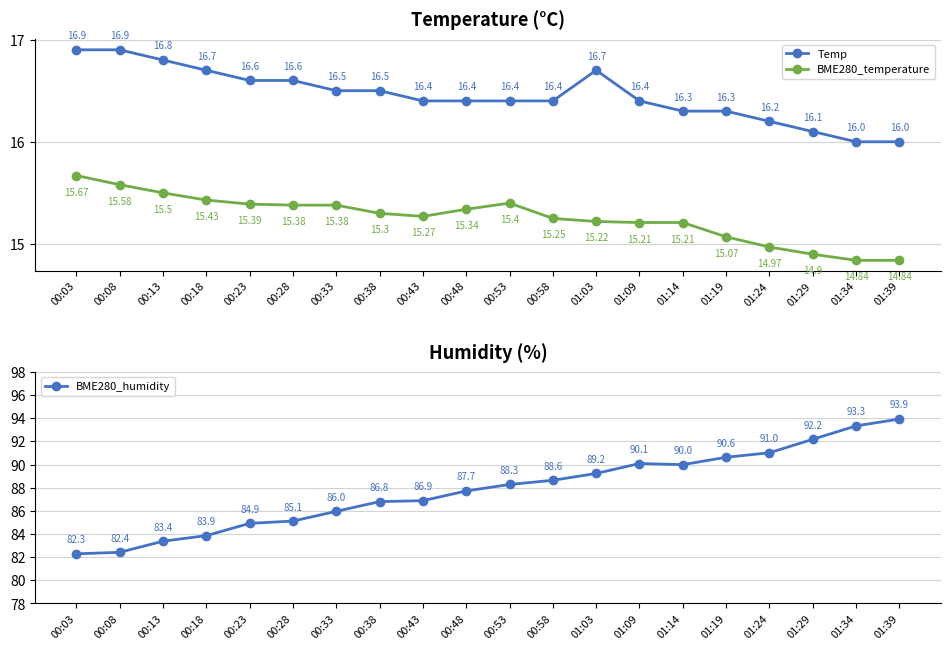

List the series in order of their peak value, highest first.

BME280_humidity, Temp, BME280_temperature